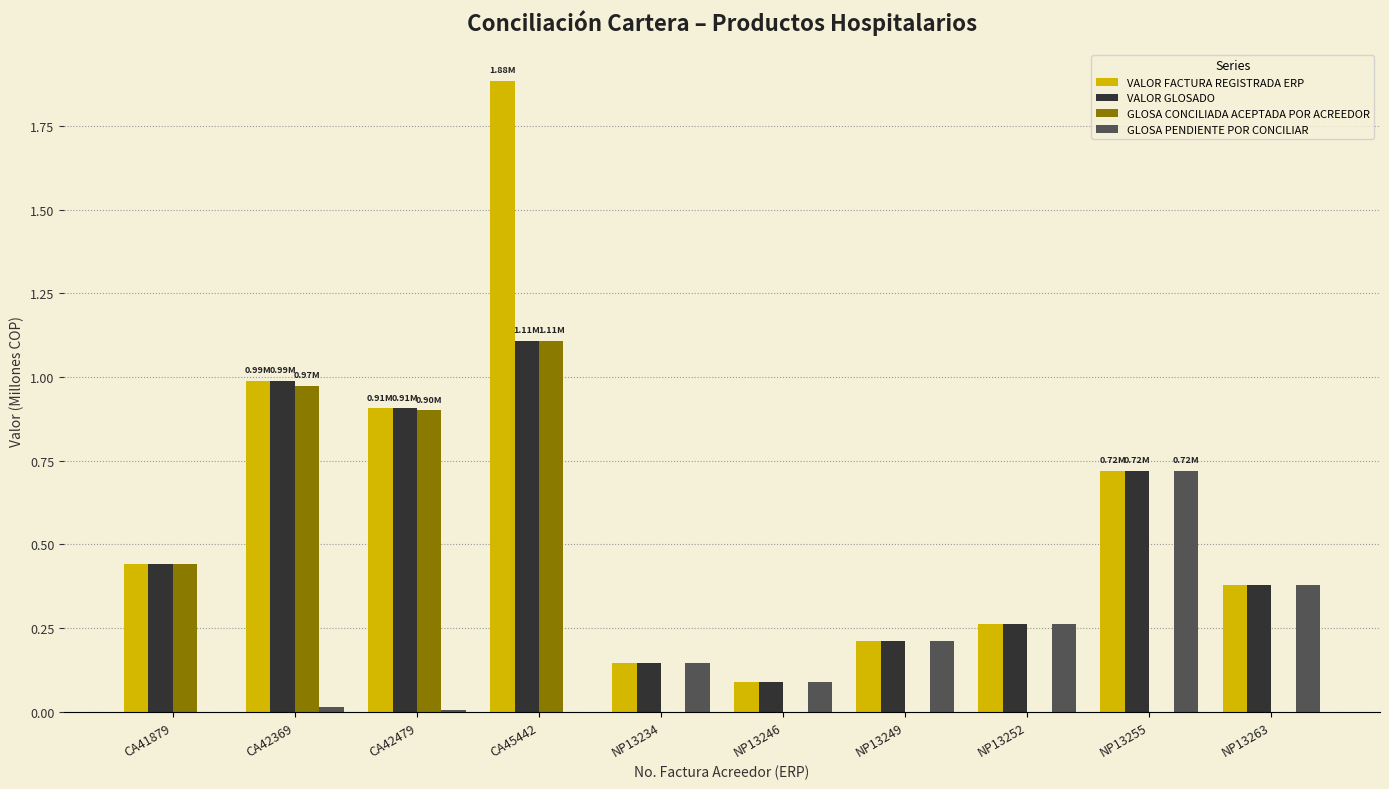

What is the greatest value displayed?

1.9